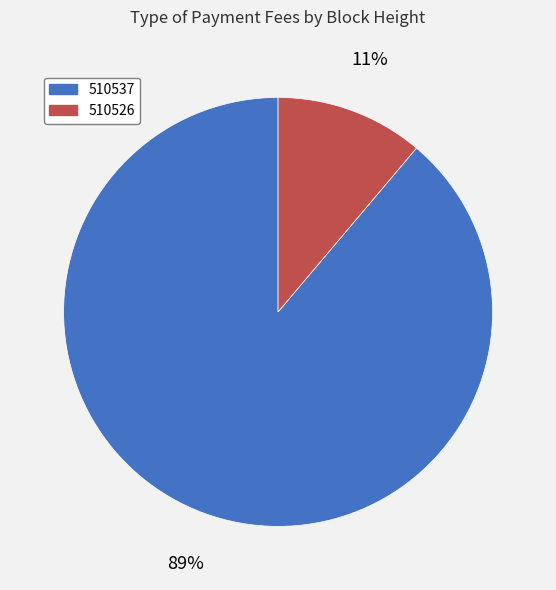

Combined, do 510526 and 510537 account for over 50%?

Yes